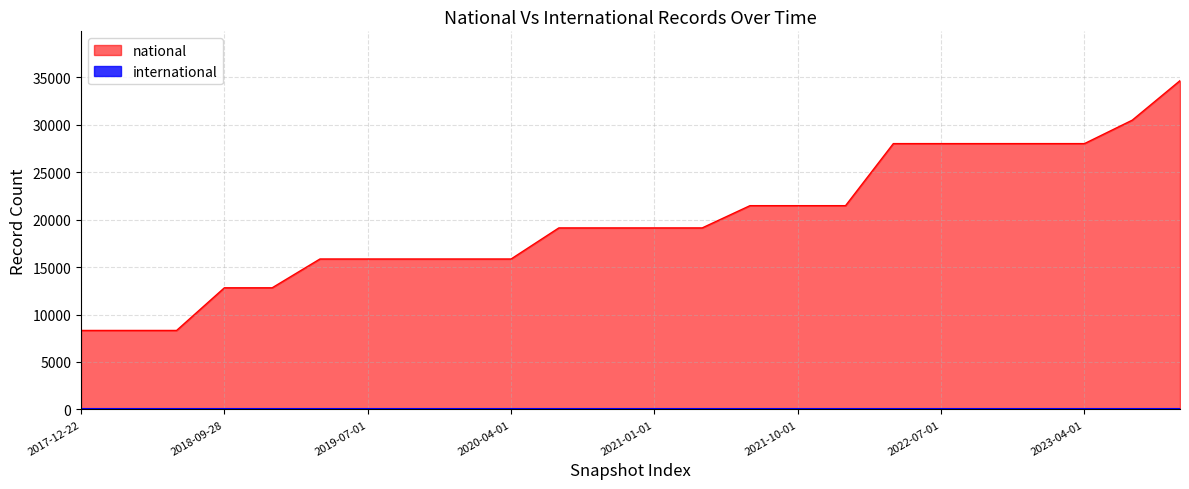

Reading right to left, extract all data points from this chart.

2023-10-01=34650	2023-07-01=30484	2023-04-01=28015	2023-01-01=28015	2022-10-01=28015	2022-07-01=28015	2022-04-01=28015	2022-01-01=21475	2021-10-01=21475	2021-07-01=21475	2021-04-01=19131	2021-01-01=19131	2020-10-01=19131	2020-07-01=19131	2020-04-01=15855	2020-01-01=15855	2019-10-09=15855	2019-07-01=15855	2019-04-06=15855	2019-01-01=12819	2018-09-28=12819	2018-07-11=8324	2018-04-09=8324	2017-12-22=8324